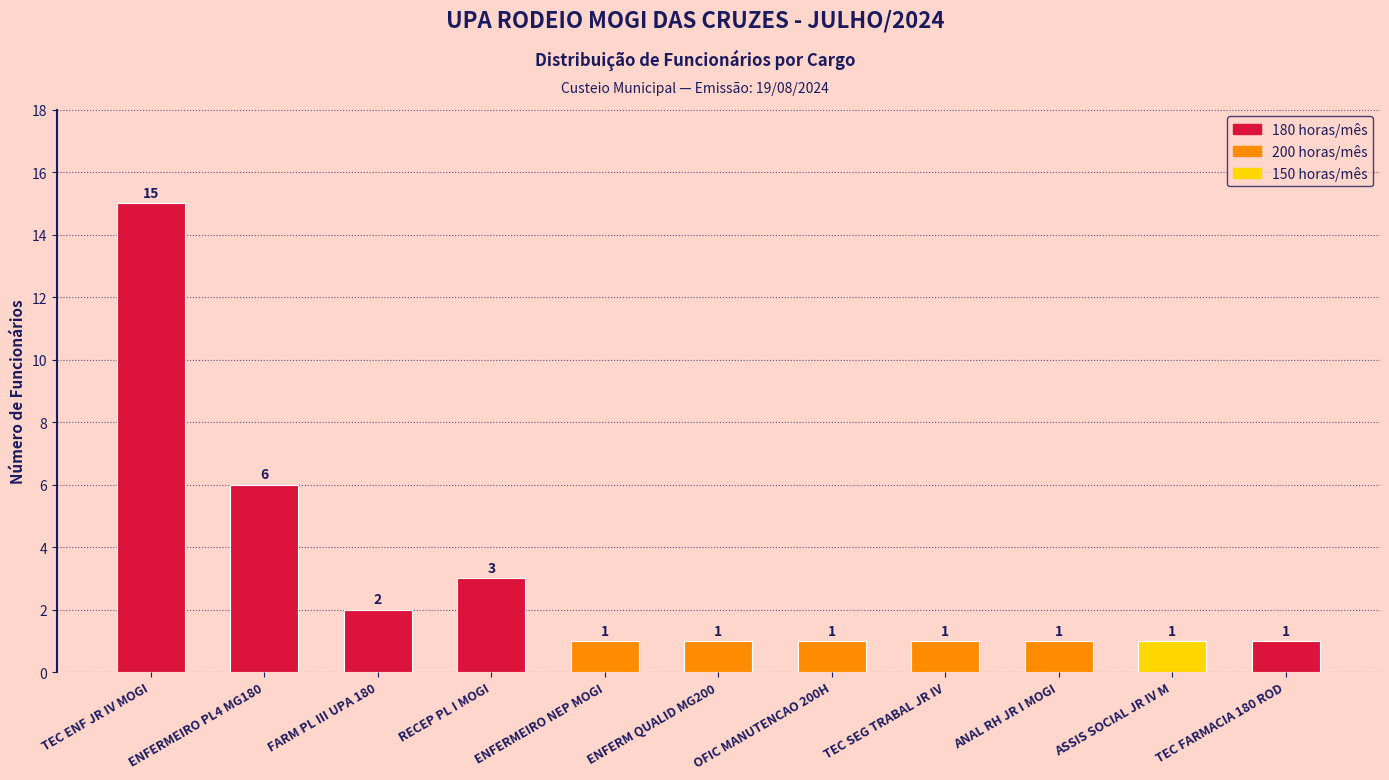

What position from the right is TEC FARMACIA 180 ROD?

1